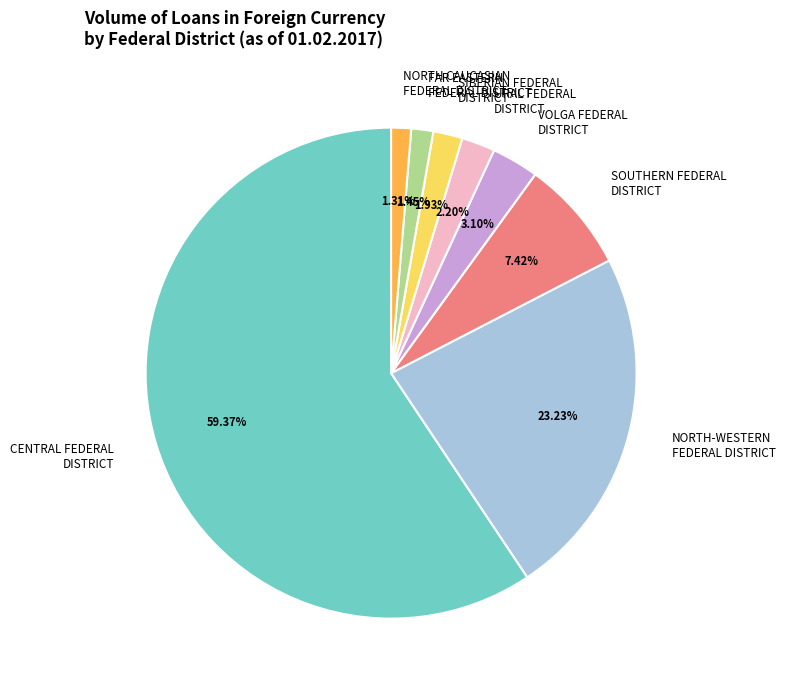

What percentage is the SOUTHERN FEDERAL DISTRICT slice, to the nearest percent?

7%